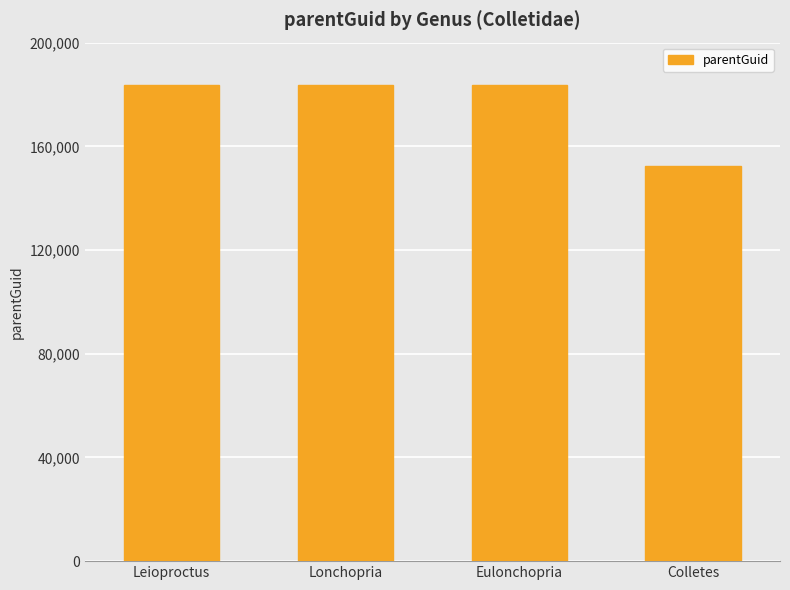

What position from the right is Eulonchopria?

2